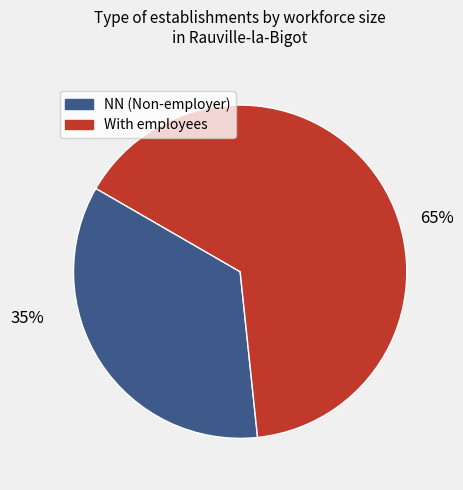

To the nearest percent, what is the average slice percentage?

50%